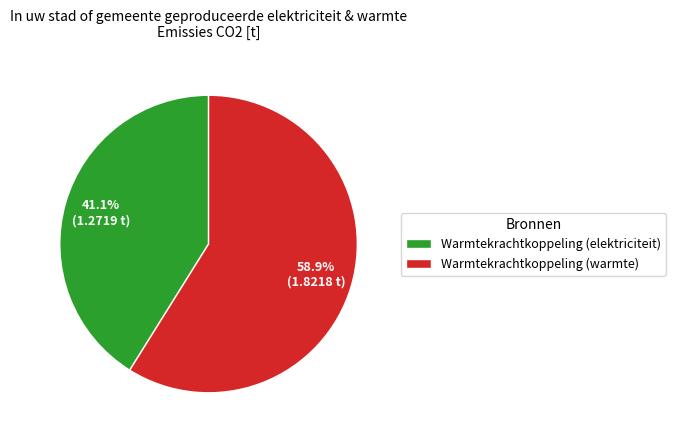

Which category has the smallest portion of the pie?

Warmtekrachtkoppeling (elektriciteit)